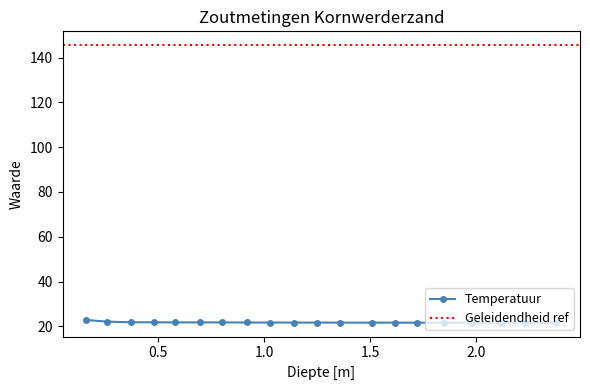

What is the lowest value of the Temperatuur series?

21.7